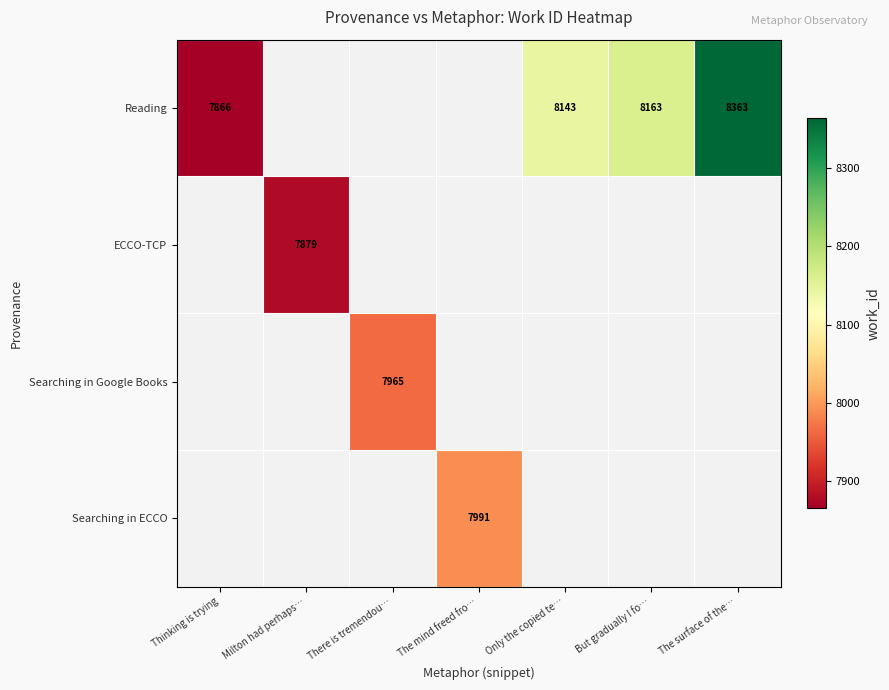

The Searching in ECCO series shows 7991 at The mind freed fro…. True or false?

True